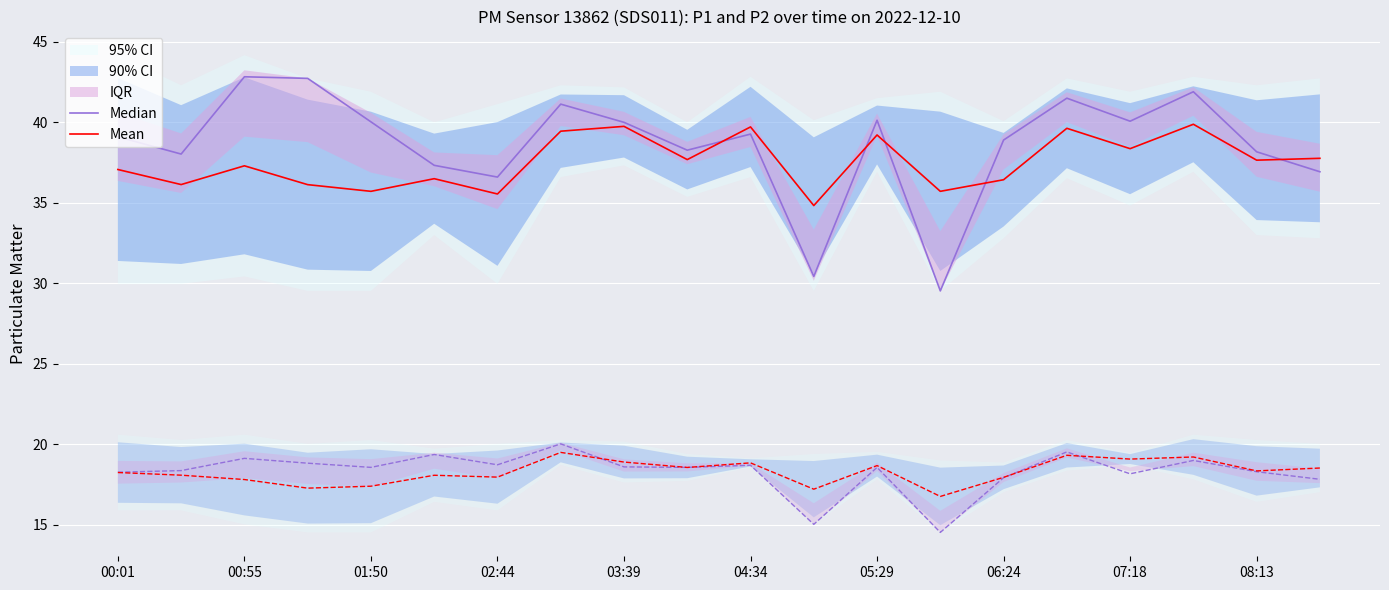

The value of Mean at 04:34 is 25.8. True or false?

False